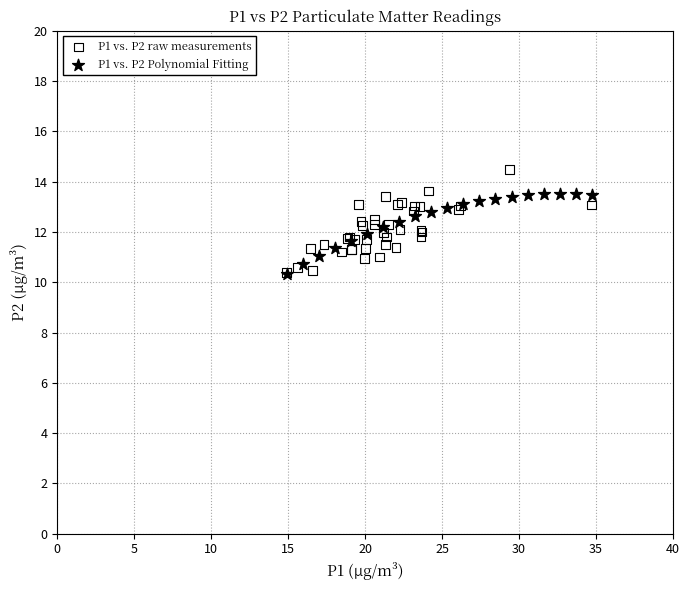

Which series contains the highest Y value?

P1 vs. P2 raw measurements